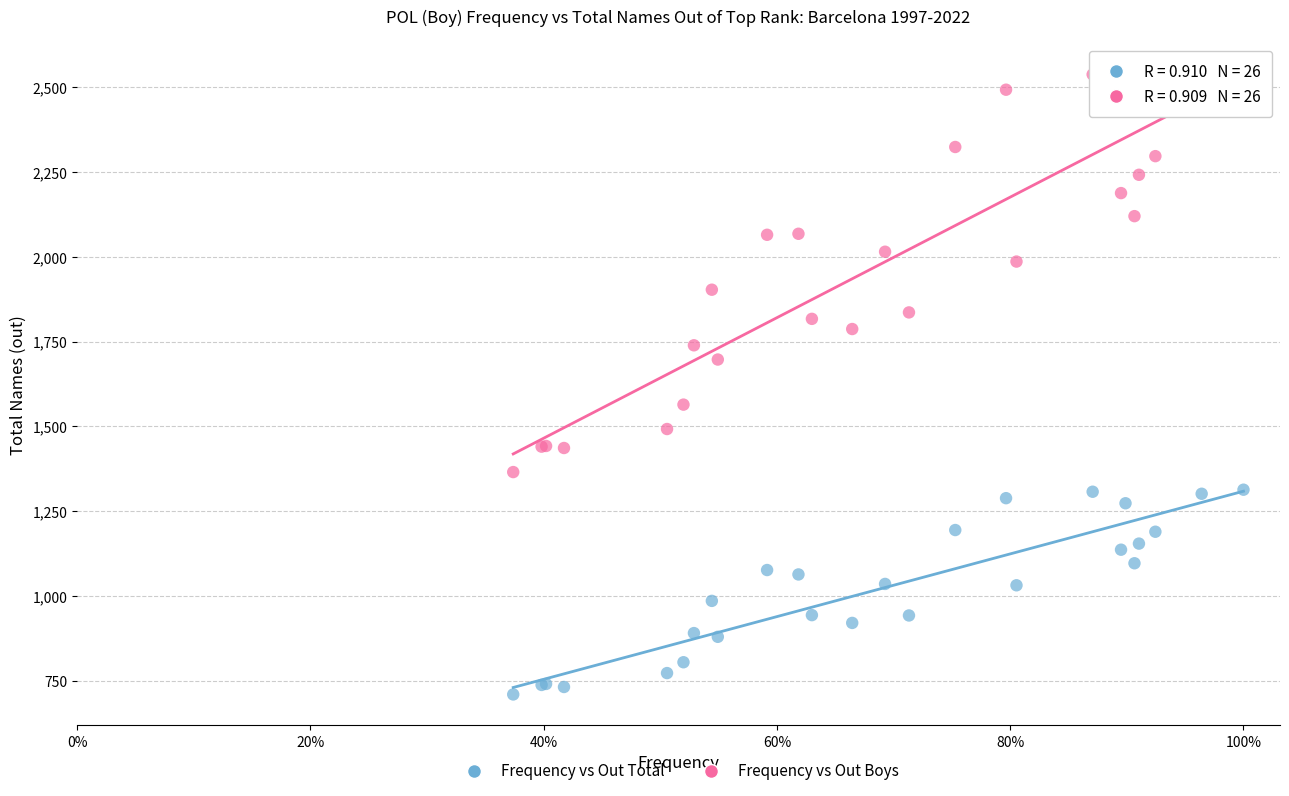

Which series has the widest spread of Y values?

Frequency vs Out Boys